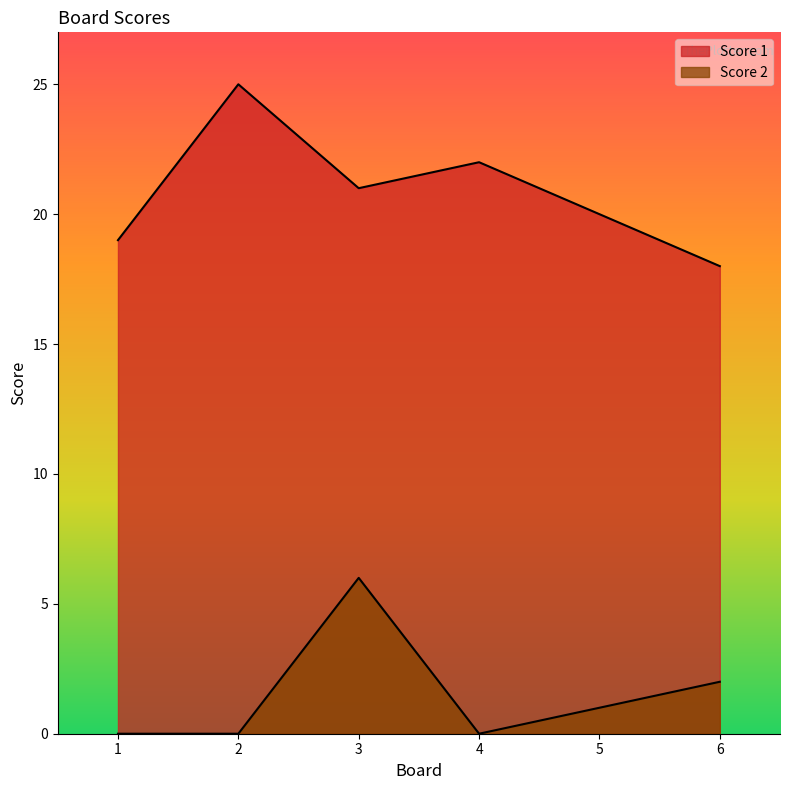

What is the greatest value displayed?

25